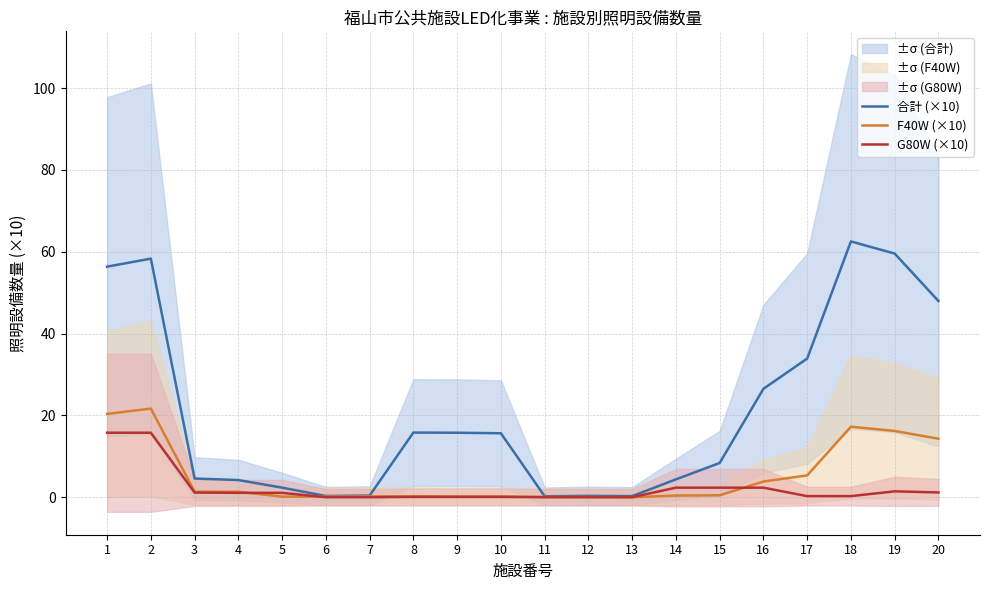

How many data points does each series have?

20